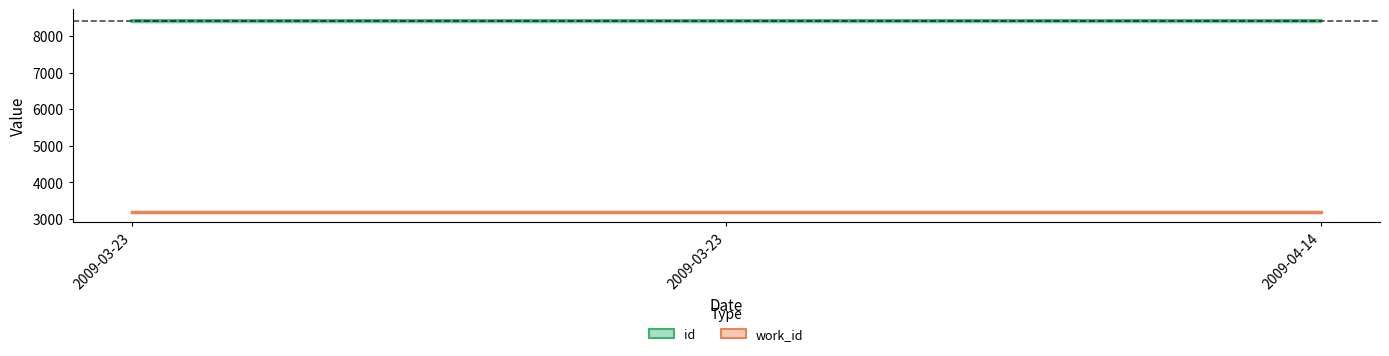

At which category is the sum across all series the highest?

2009-04-14